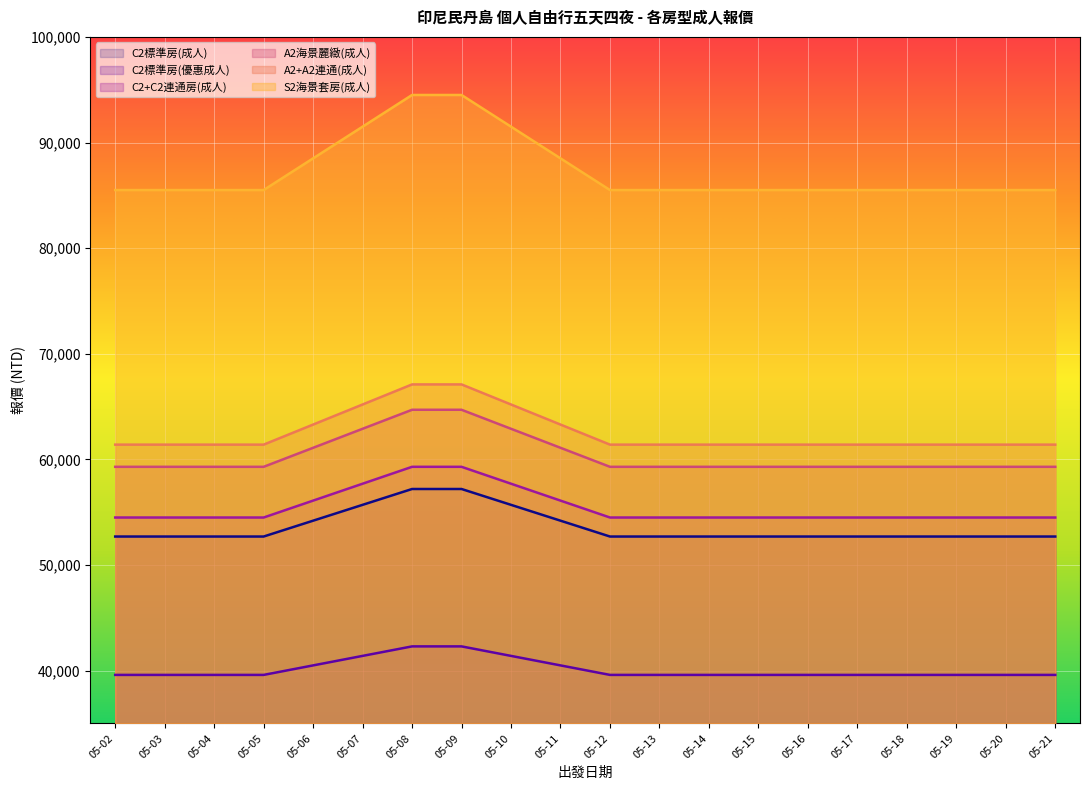

Reading left to right, what are all the values shown in this chart?

C2標準房(成人): 52700	52700	52700	52700	54200	55700	57200	57200	55700	54200	52700	52700	52700	52700	52700	52700	52700	52700	52700	52700
C2標準房(優惠成人): 39600	39600	39600	39600	40500	41400	42300	42300	41400	40500	39600	39600	39600	39600	39600	39600	39600	39600	39600	39600
C2+C2連通房(成人): 54500	54500	54500	54500	56100	57700	59300	59300	57700	56100	54500	54500	54500	54500	54500	54500	54500	54500	54500	54500
A2海景麗緻(成人): 59300	59300	59300	59300	61100	62900	64700	64700	62900	61100	59300	59300	59300	59300	59300	59300	59300	59300	59300	59300
A2+A2連通(成人): 61400	61400	61400	61400	63300	65200	67100	67100	65200	63300	61400	61400	61400	61400	61400	61400	61400	61400	61400	61400
S2海景套房(成人): 85500	85500	85500	85500	88500	91500	94500	94500	91500	88500	85500	85500	85500	85500	85500	85500	85500	85500	85500	85500